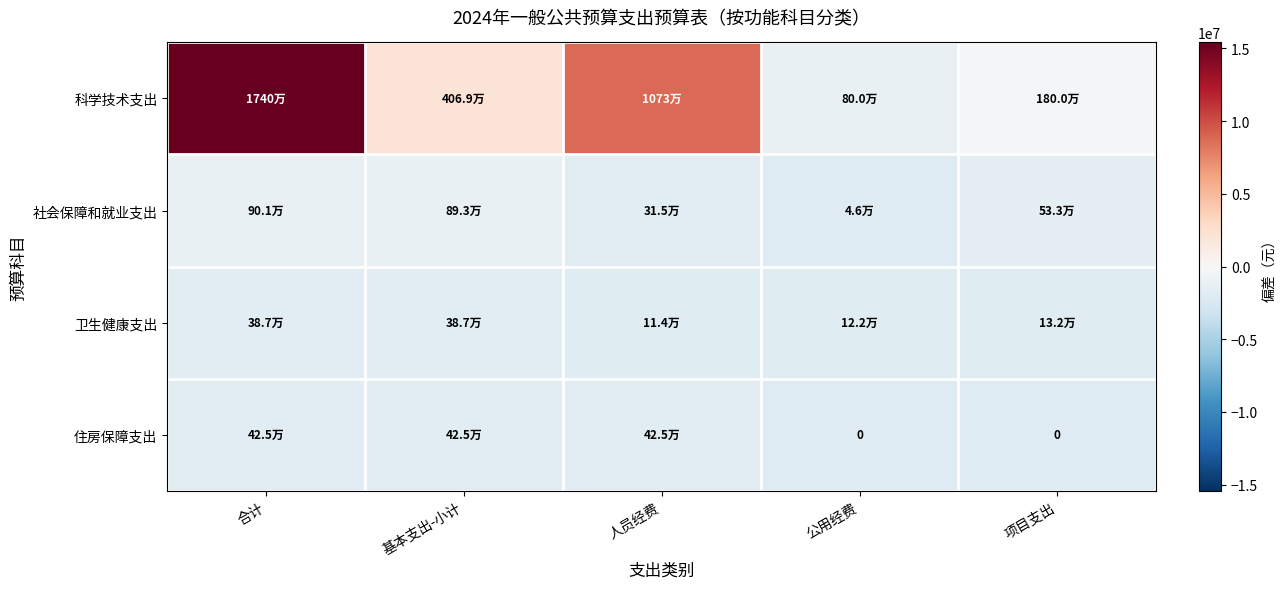

What is the total value across all series at 项目支出?

-5515799.5